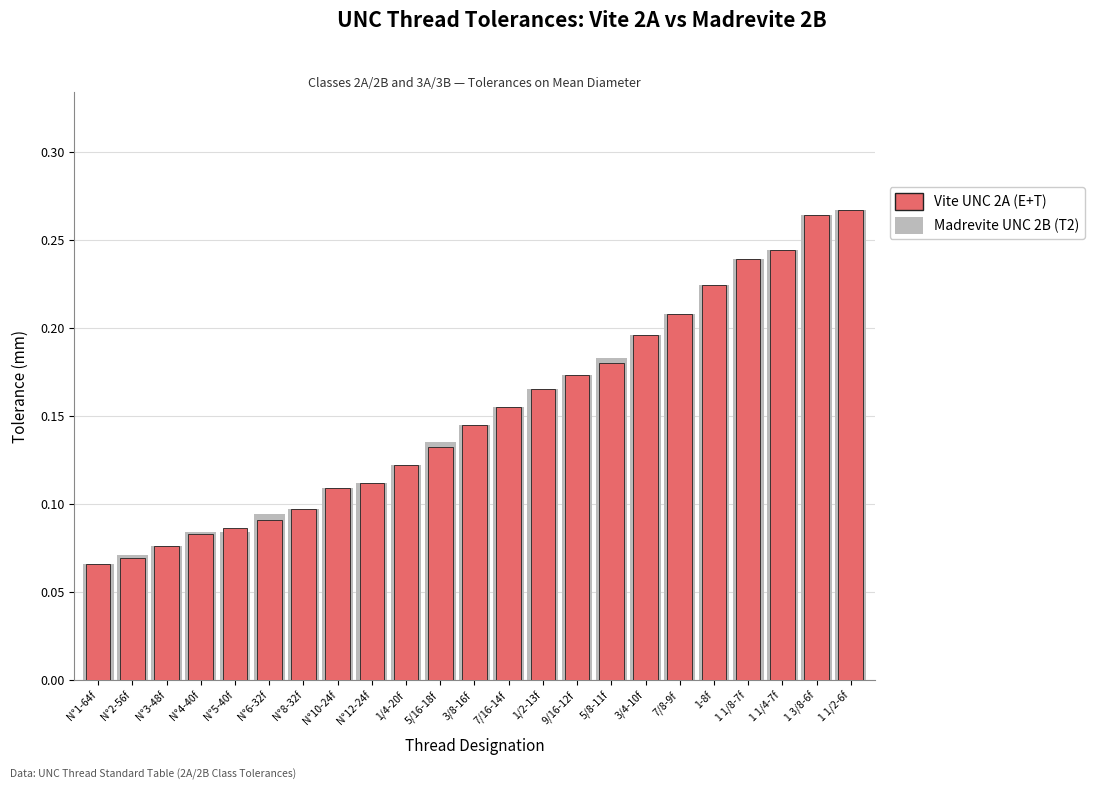

What is the minimum value shown in the chart?

0.1